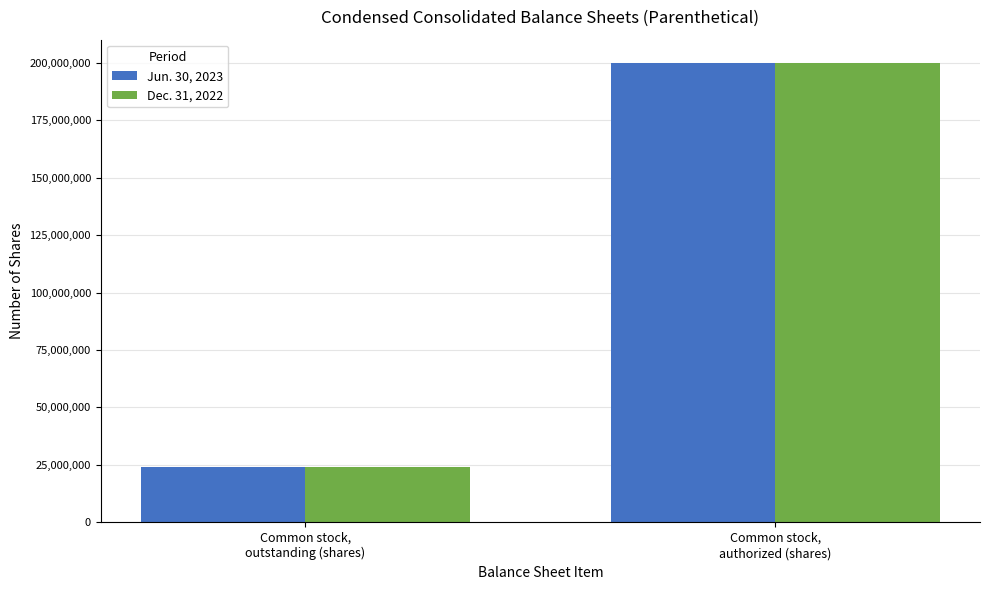

Rank the categories by Jun. 30, 2023 value from lowest to highest.

Common stock,
outstanding (shares), Common stock,
authorized (shares)